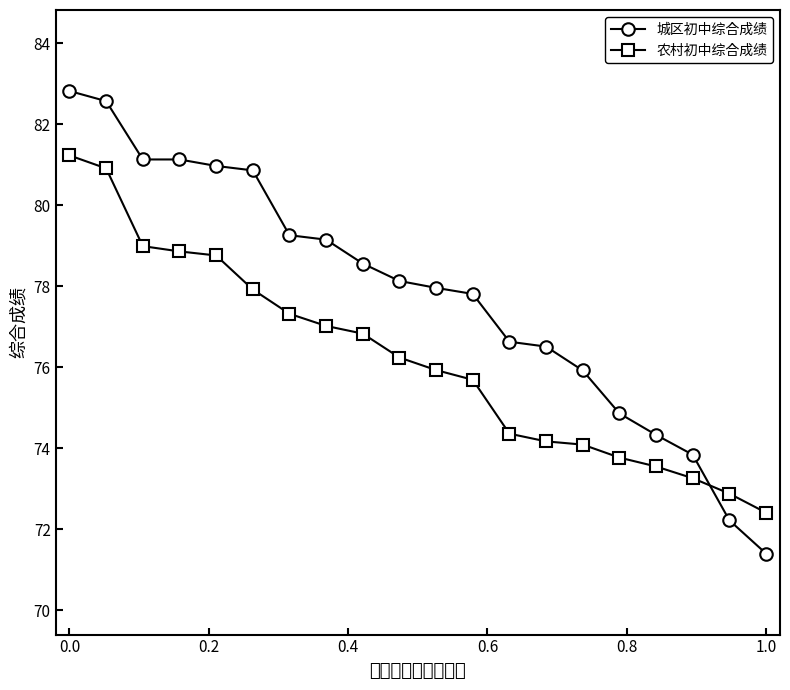

Rank the series by their maximum value, from highest to lowest.

城区初中综合成绩, 农村初中综合成绩